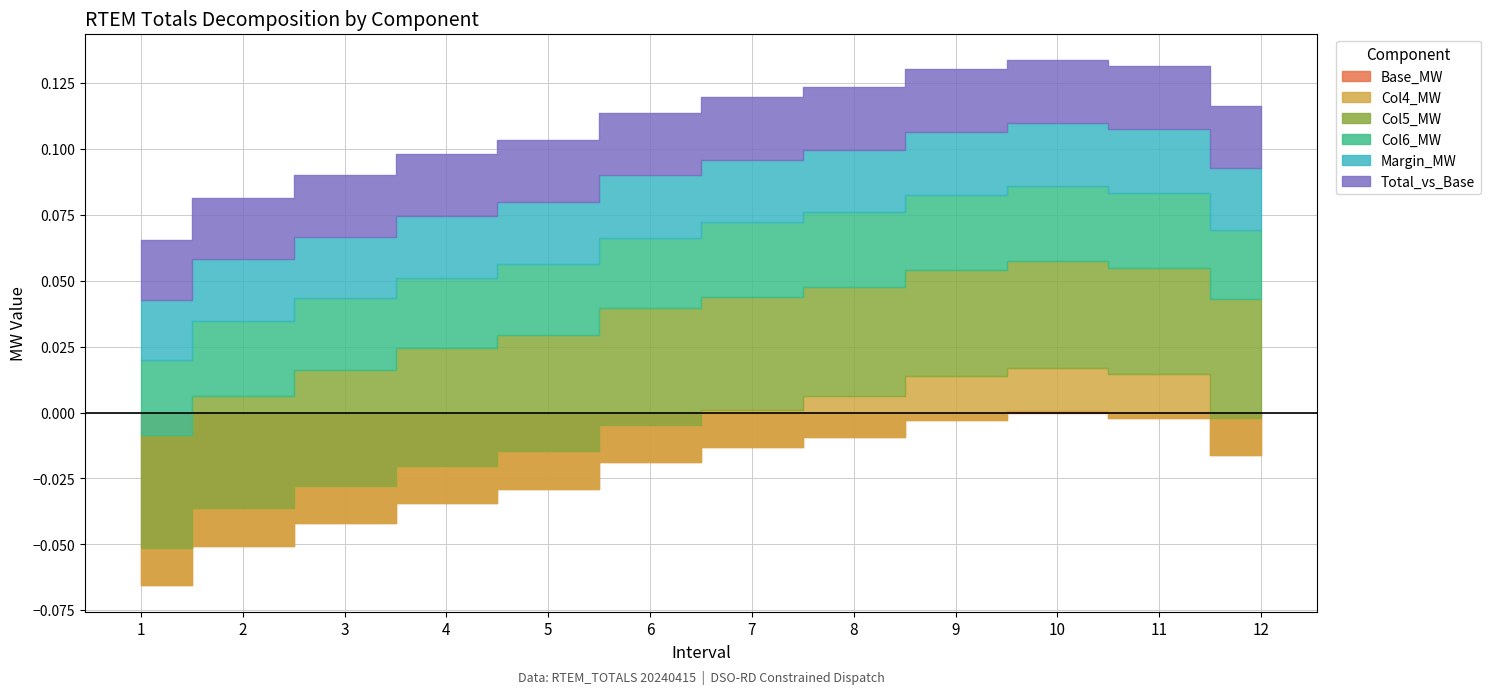

How many lines are shown in the chart?

6